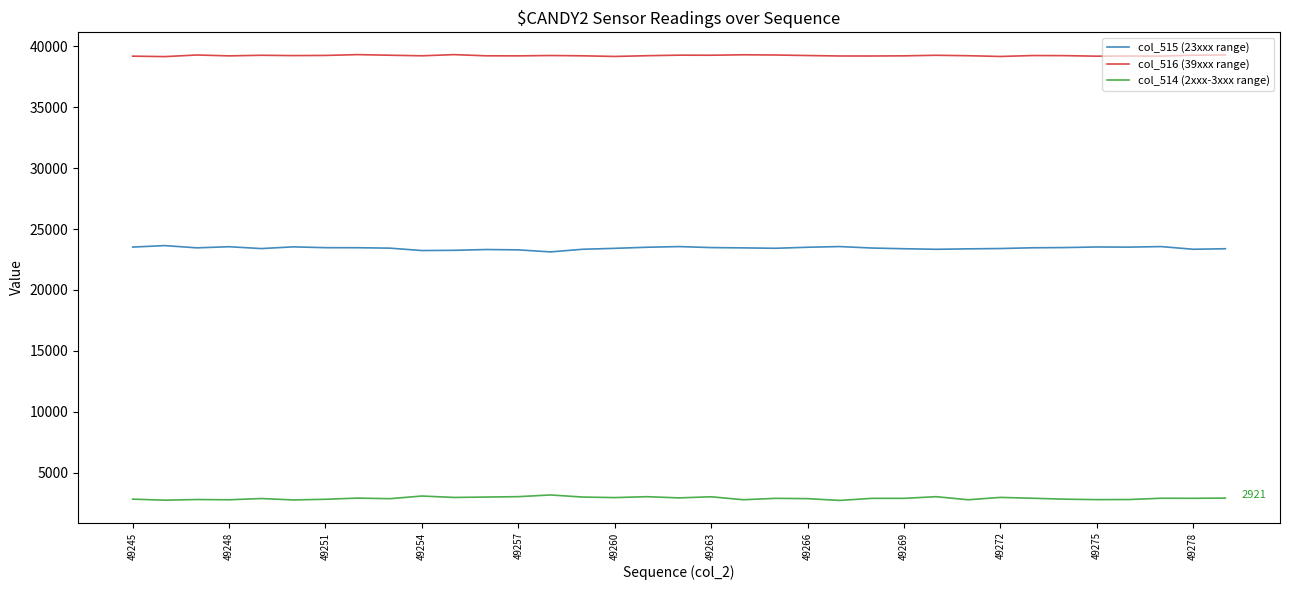

Count the number of data series in this chart.

3